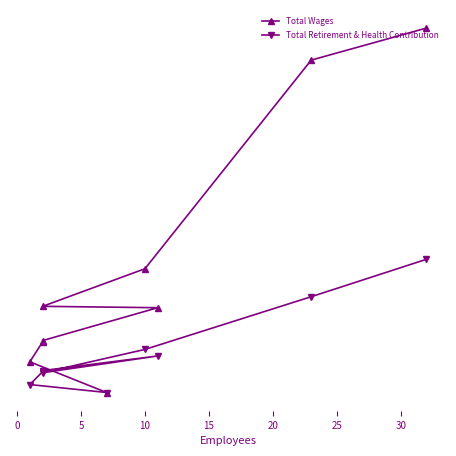

Does the chart have visible grid lines?

No